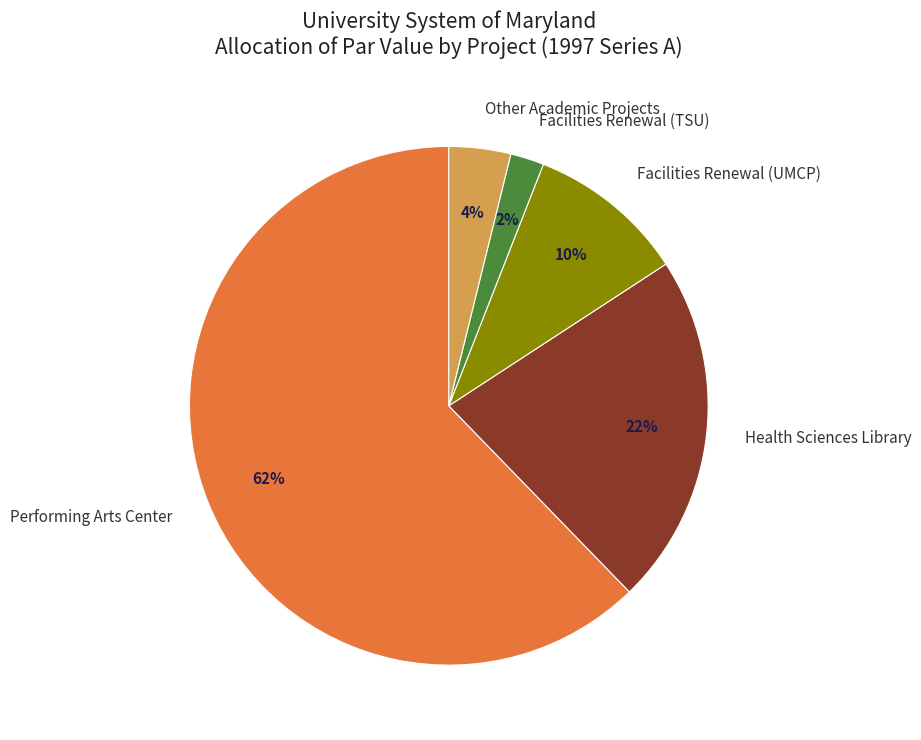

Count the number of slices in the pie.

5